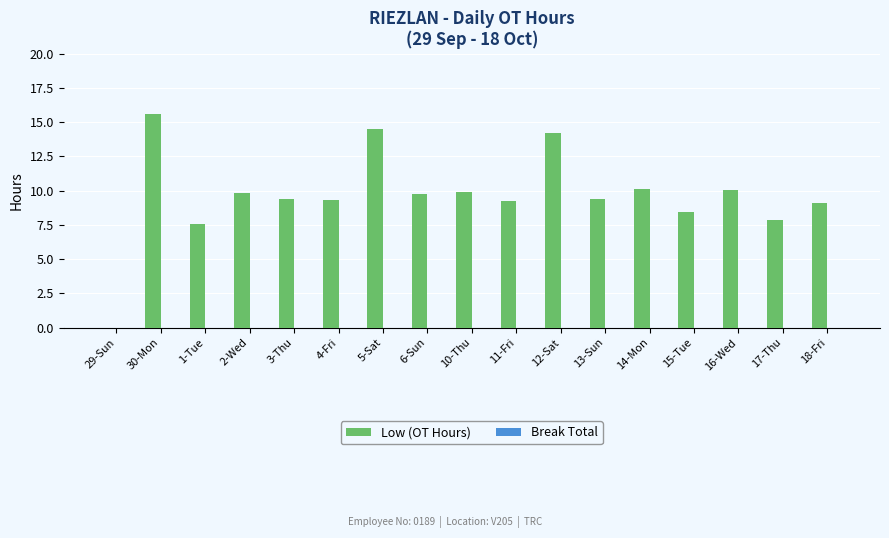

Read the value at 5-Sat.

14.5